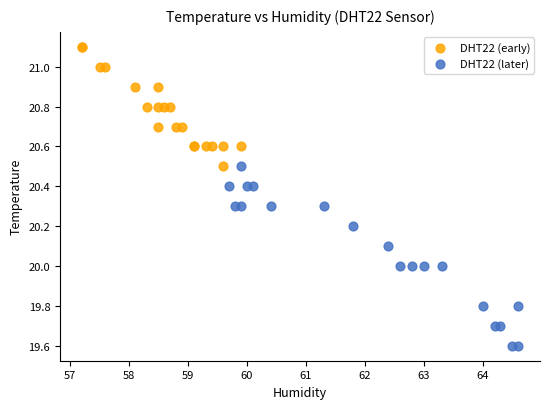

Which series contains the lowest Y value?

DHT22 (later)